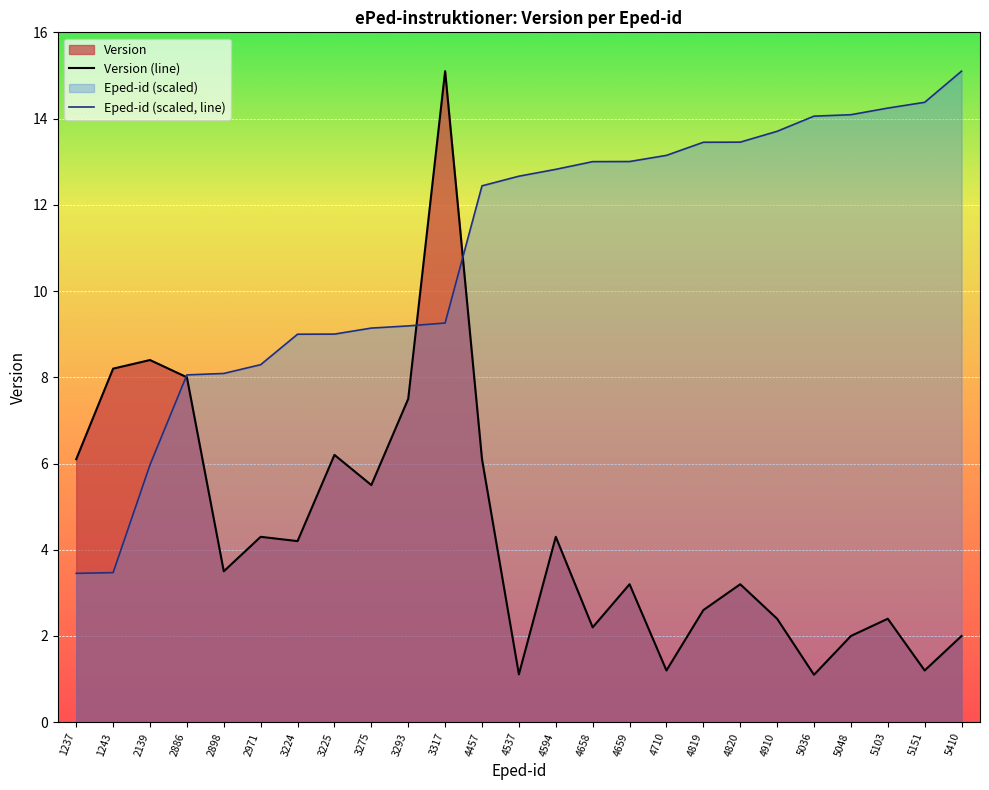

Which category has the lowest value across all series?

5036